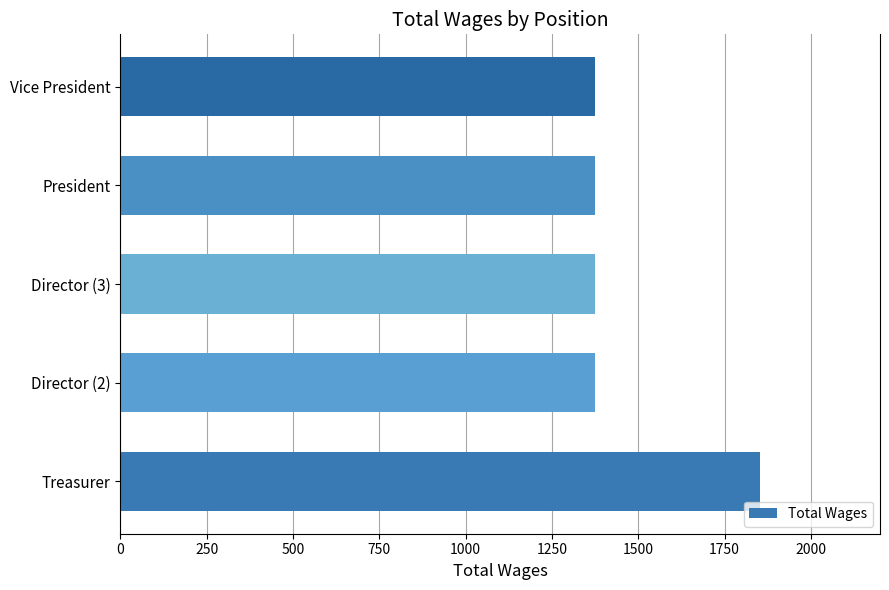

Between Treasurer and Director (3), which is larger?

Treasurer